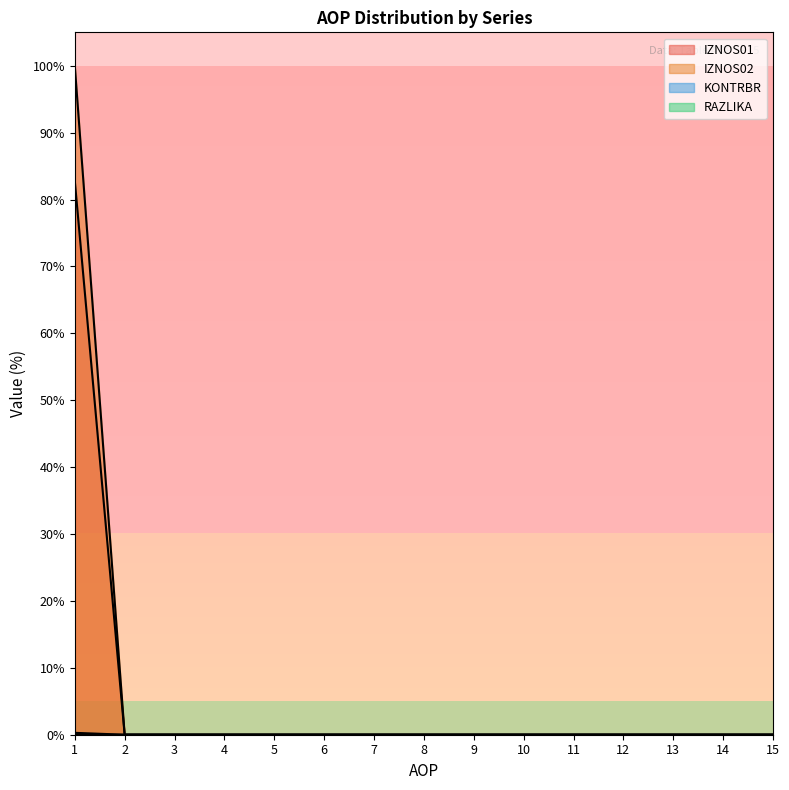

Which label corresponds to the smallest value in the chart?

2